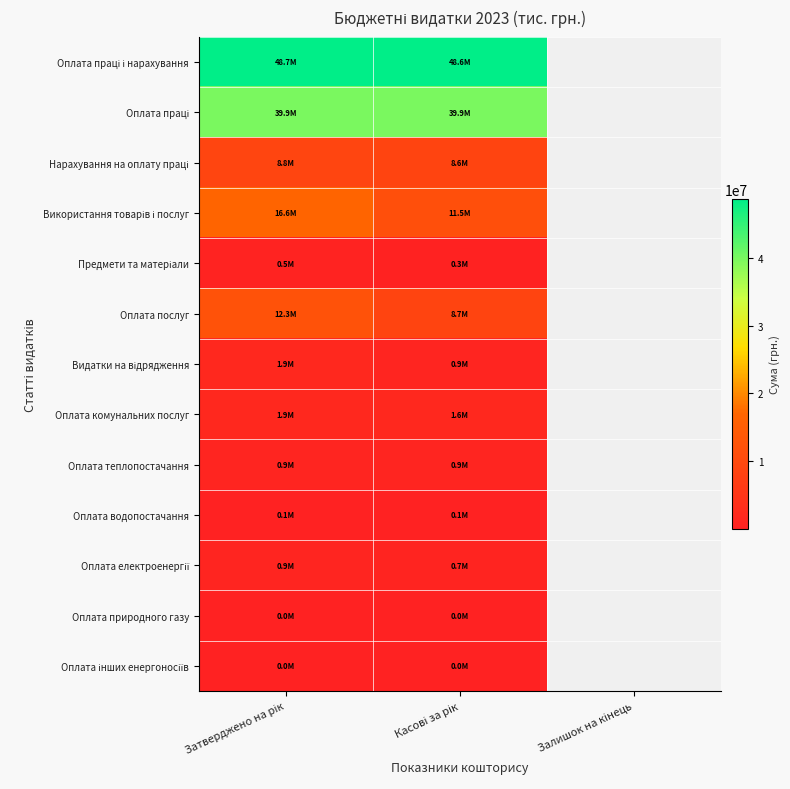

How many values in Оплата водопостачання are above zero?

2